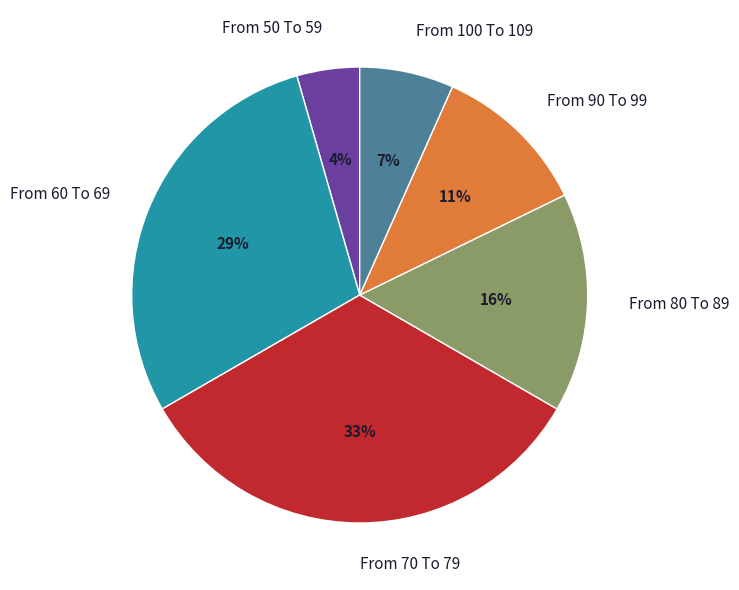

How many segments does this pie chart have?

6